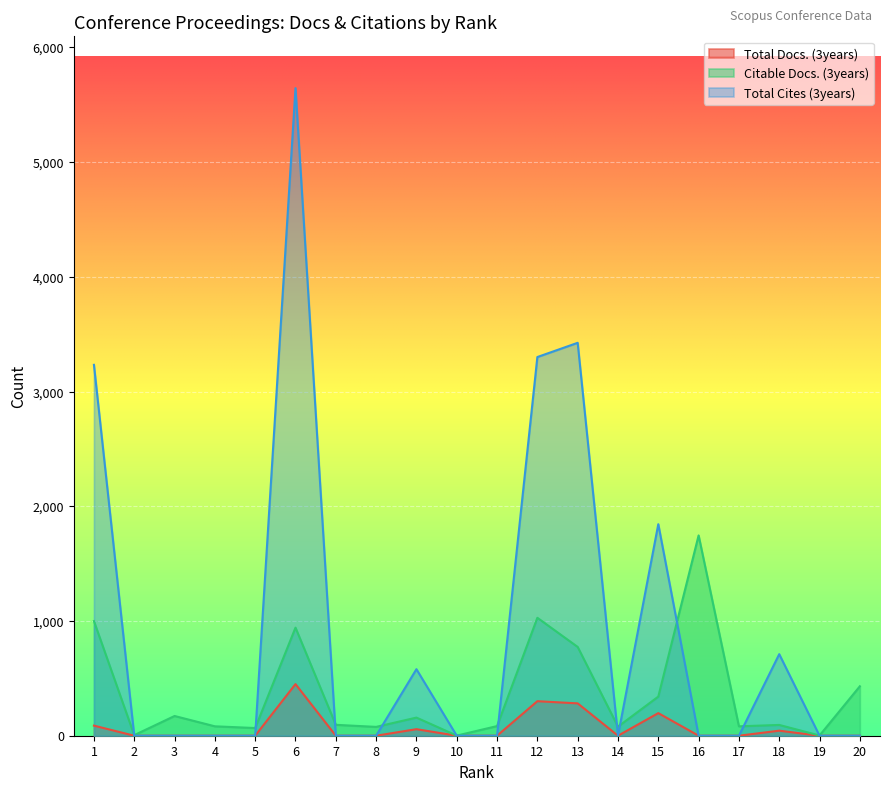

Reading right to left, transcribe all the data shown in this chart.

Total Docs. (3years): 20=0	19=0	18=44	17=0	16=0	15=197	14=0	13=282	12=301	11=0	10=0	9=57	8=0	7=0	6=450	5=0	4=0	3=0	2=0	1=88
Citable Docs. (3years): 20=431	19=2	18=94	17=82	16=1746	15=341	14=79	13=774	12=1028	11=84	10=1	9=158	8=77	7=95	6=942	5=67	4=82	3=172	2=5	1=999
Total Cites (3years): 20=0	19=0	18=711	17=0	16=0	15=1844	14=0	13=3425	12=3301	11=0	10=0	9=580	8=0	7=0	6=5645	5=0	4=0	3=0	2=0	1=3233